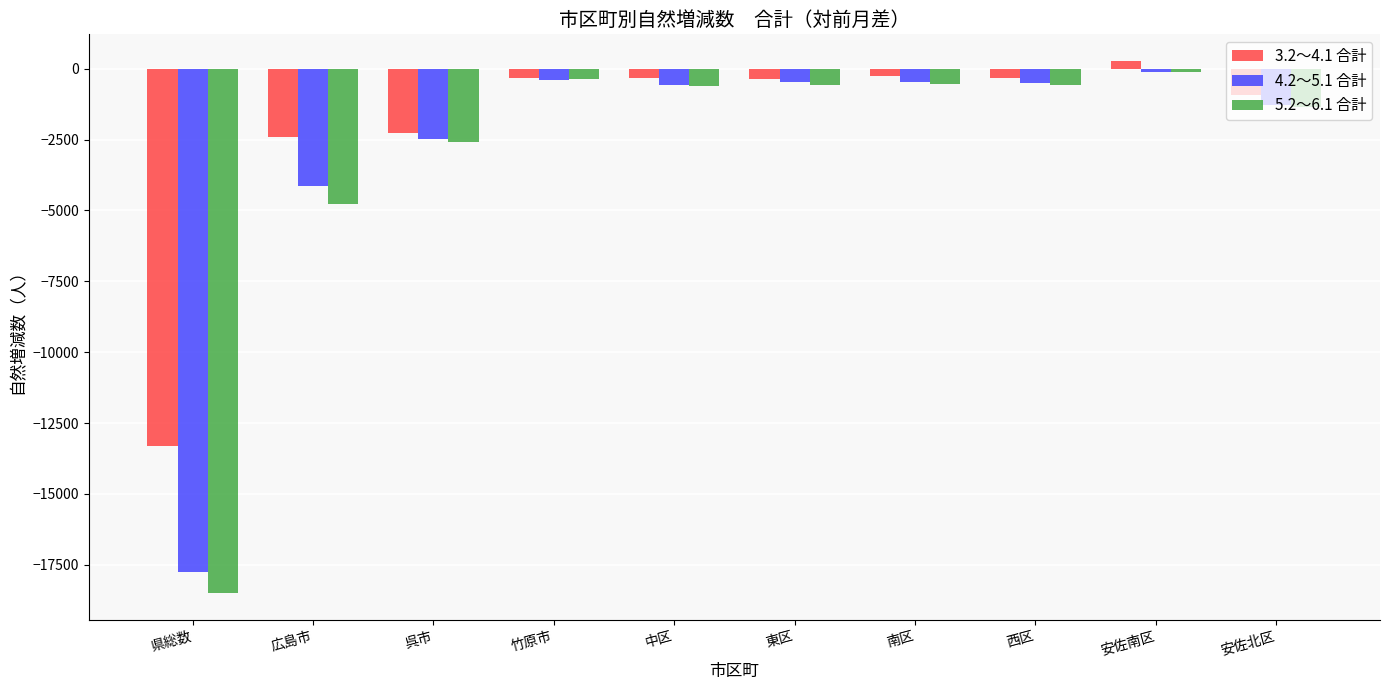

What are all the series names shown in the legend?

3.2～4.1 合計, 4.2～5.1 合計, 5.2～6.1 合計